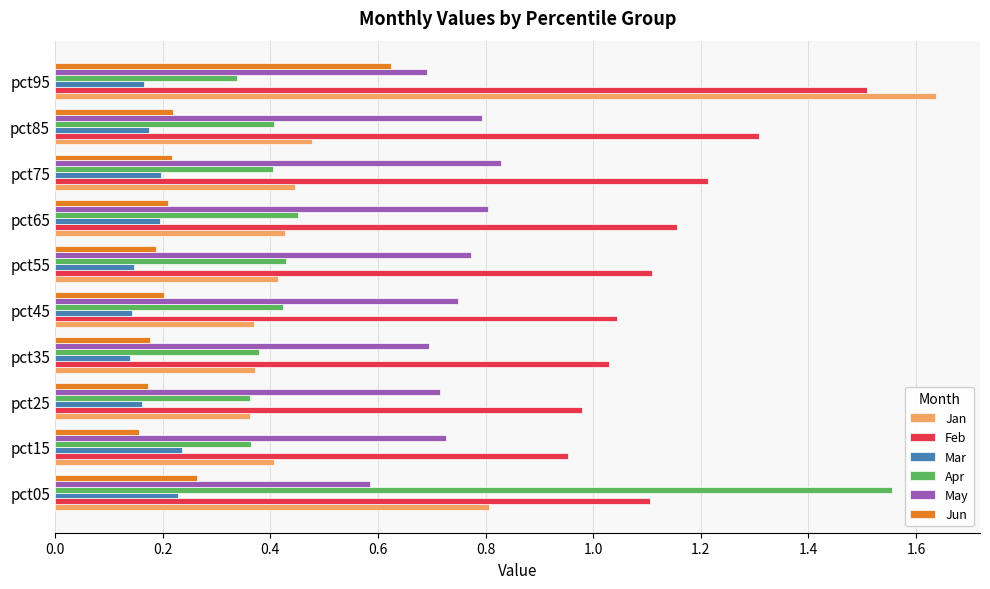

How many Apr values are between 0 and 1?

9